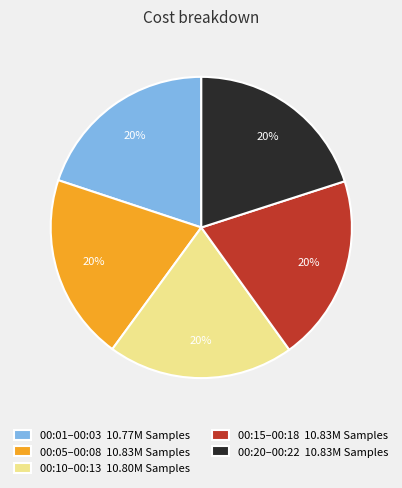

Do 00:01–00:03 10.77M Samples and 00:20–00:22 10.83M Samples together represent more than half of the pie?

No